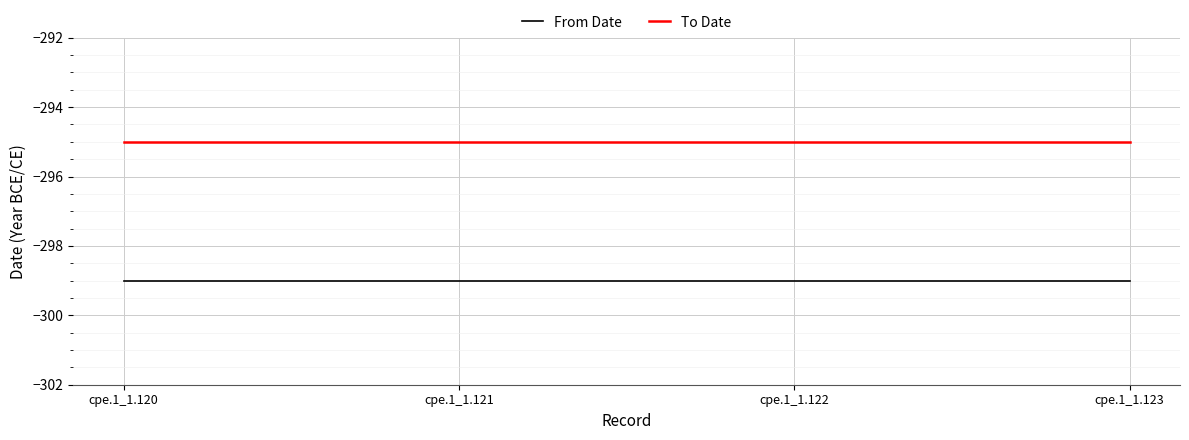

What is the minimum value shown in the chart?

-299